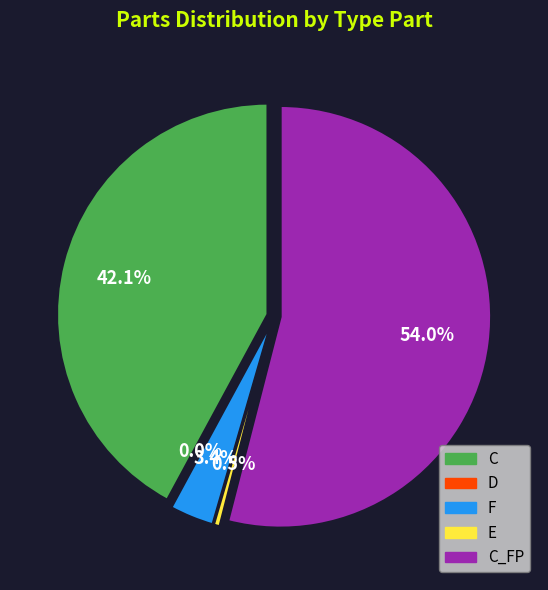

Combined, what portion of the pie is C and F?

45.5%